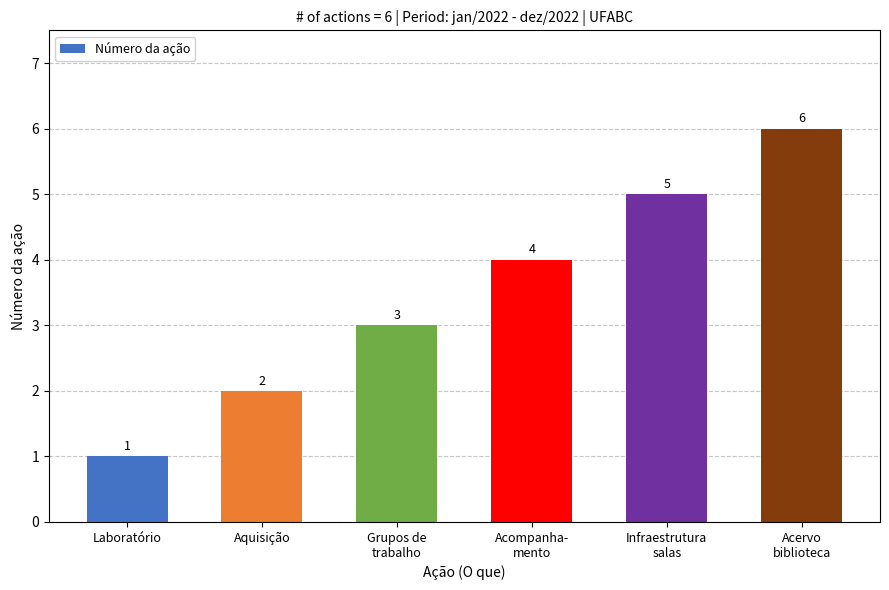

Where is the data nearest to the value 3?

Grupos de
trabalho